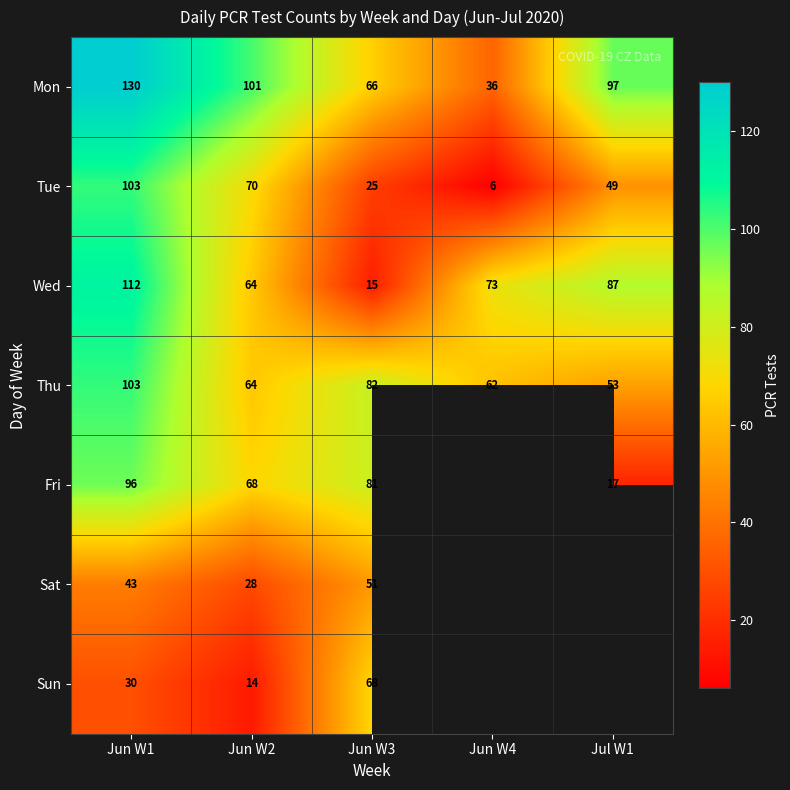

What is the smallest value displayed?

6.0